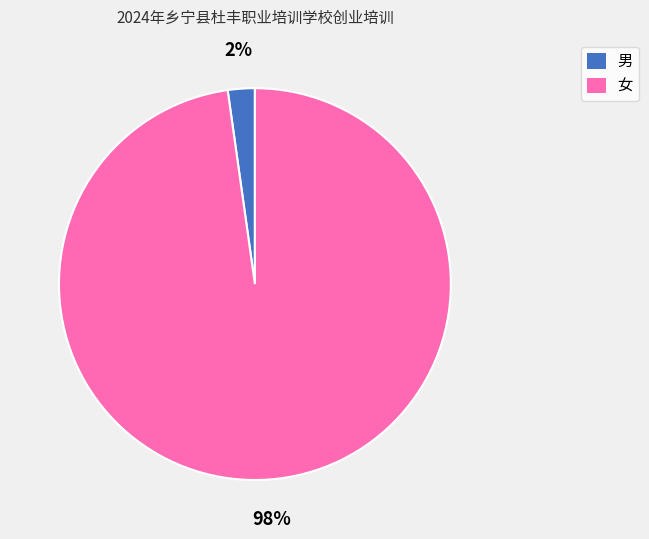

True or false: 女 accounts for 98% of the total.

True